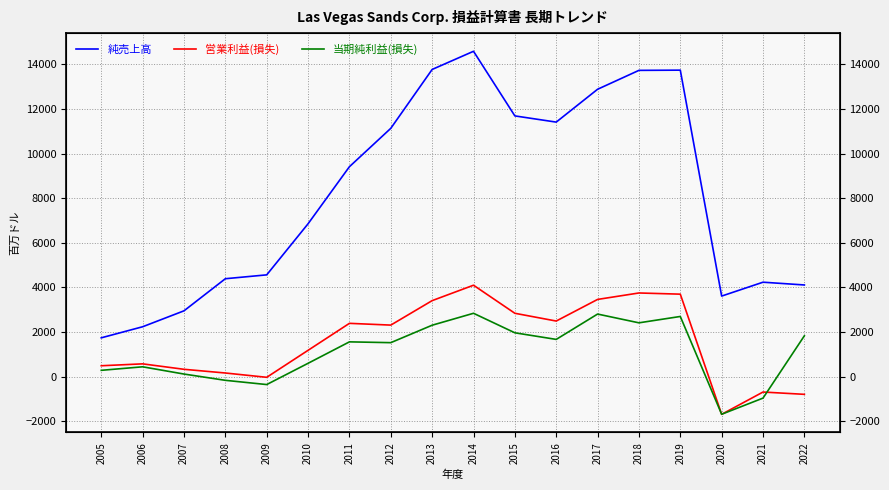

What is the minimum value shown in the chart?

-1688